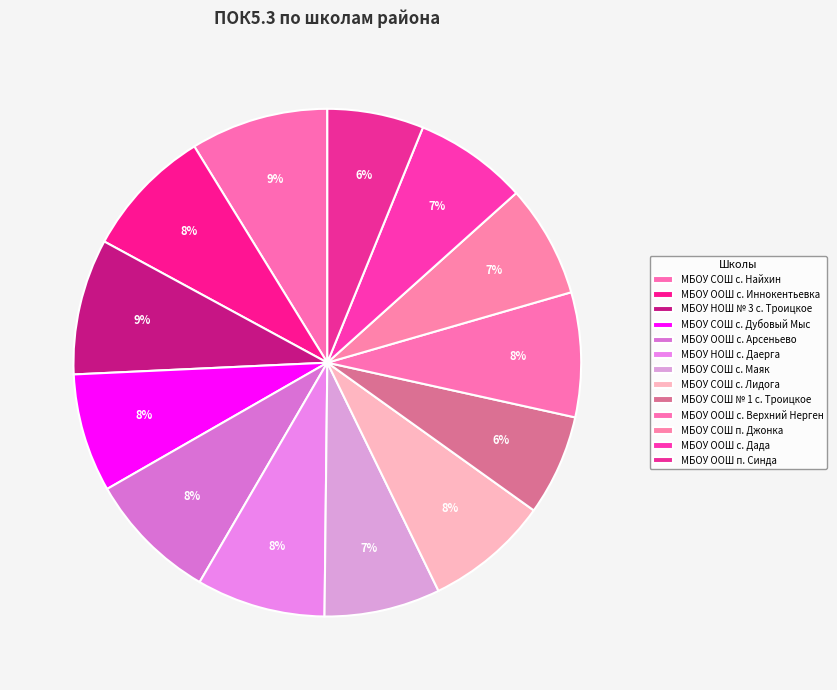

Count the number of slices in the pie.

13